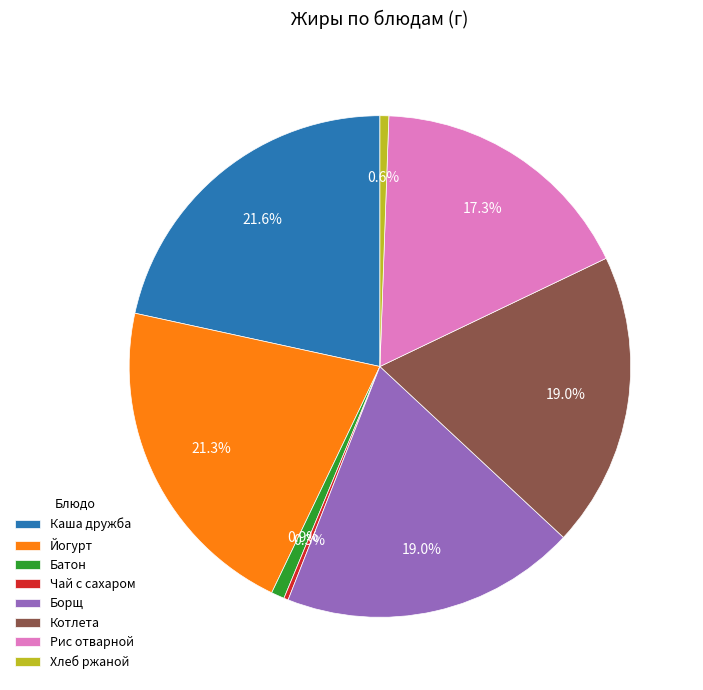

Count the number of slices in the pie.

8